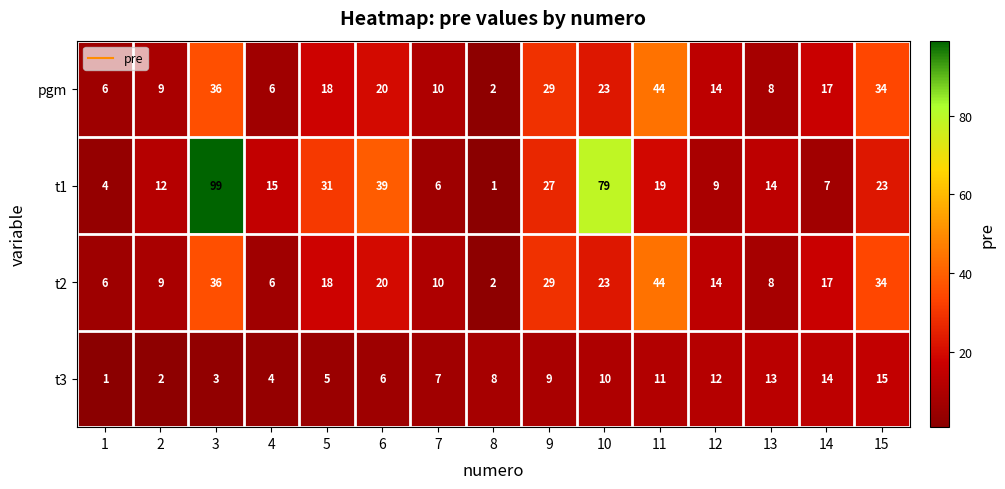

The t1 series shows 12 at 14. True or false?

False